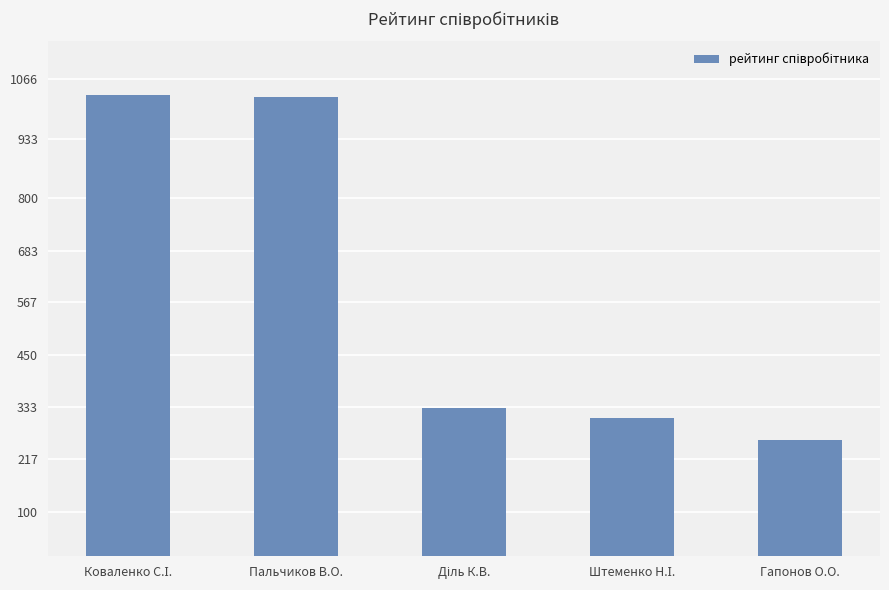

The chart shows a value of 312 at Пальчиков В.О.. True or false?

False